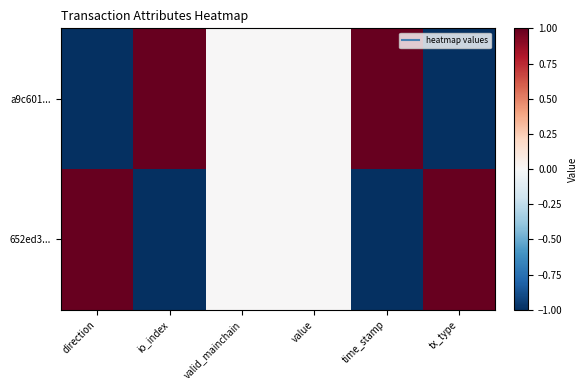

Reading left to right, transcribe all the data shown in this chart.

a9c601...: direction=-1	io_index=1	valid_mainchain=0	value=0	time_stamp=1	tx_type=-1
652ed3...: direction=1	io_index=-1	valid_mainchain=0	value=0	time_stamp=-1	tx_type=1